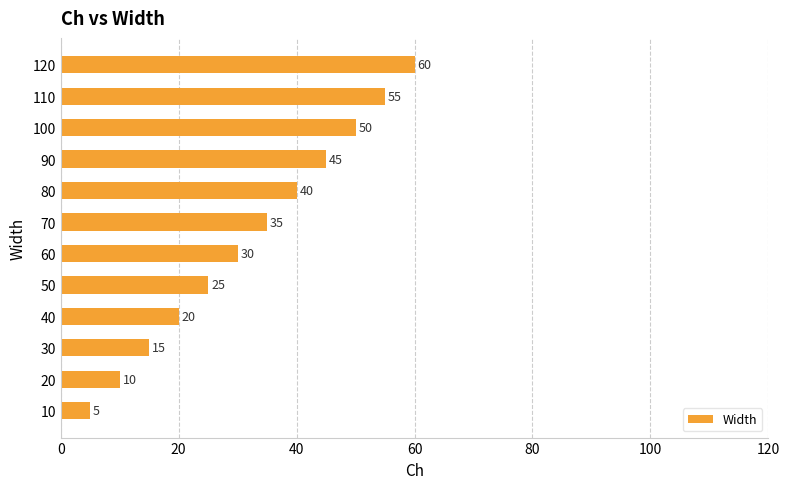

The value at 40 is 20. True or false?

True